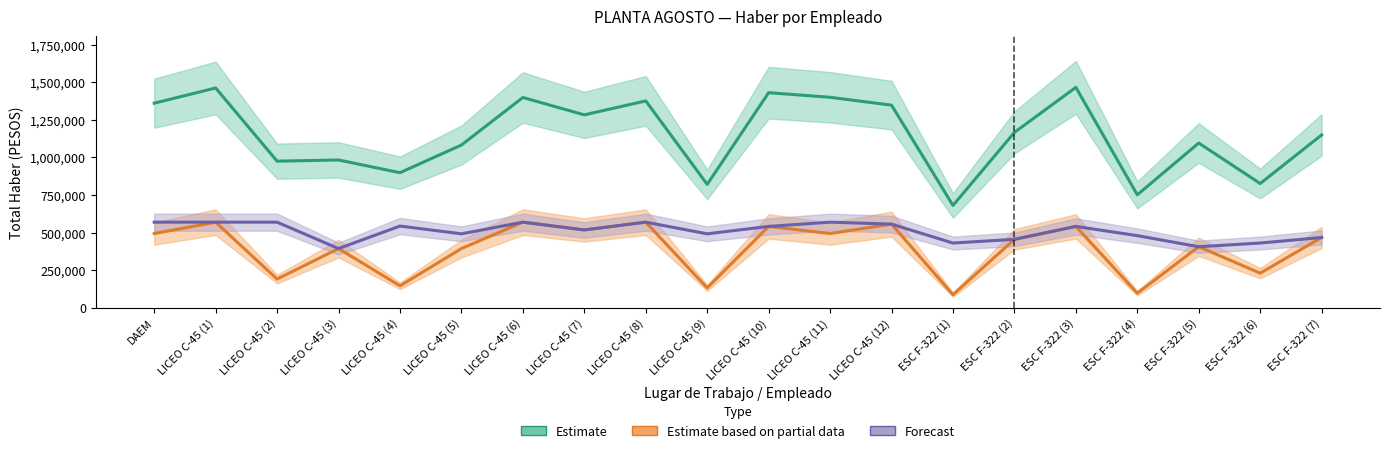

What is the difference between the highest and lowest values at ESC F-322 (7)?

682720